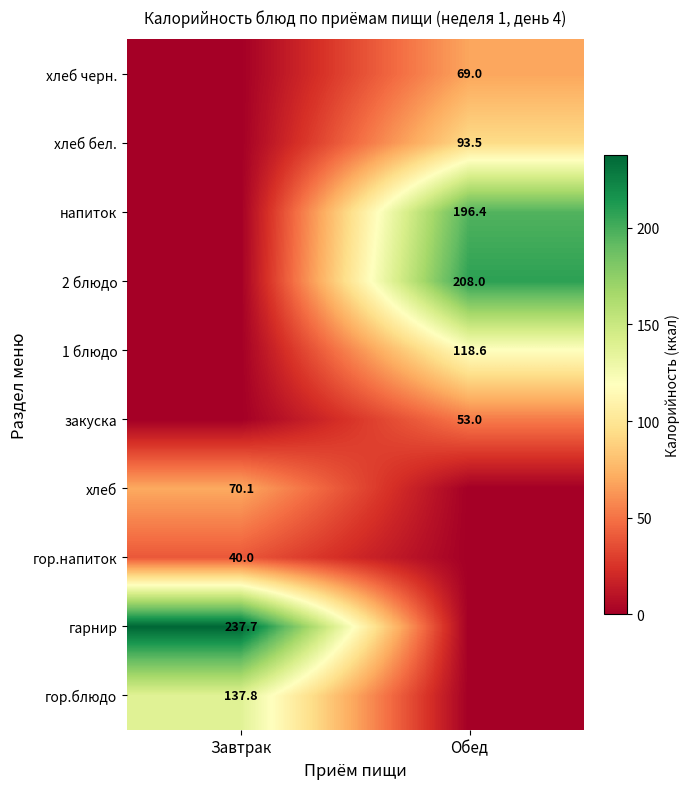

Is the value of хлеб бел. at Обед greater than the value of гор.напиток at Завтрак?

Yes